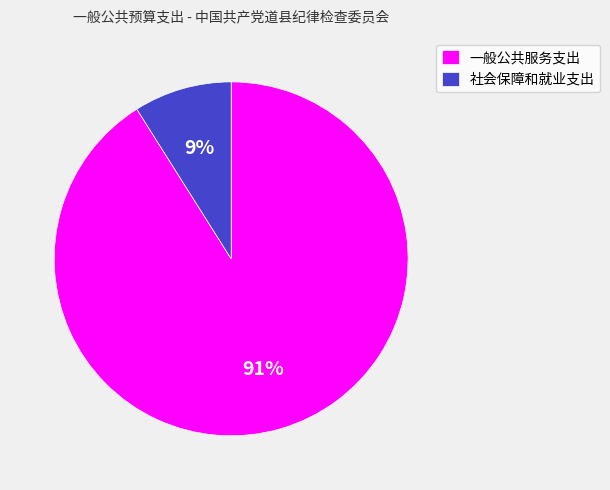

Which has a higher value, 社会保障和就业支出 or 一般公共服务支出?

一般公共服务支出